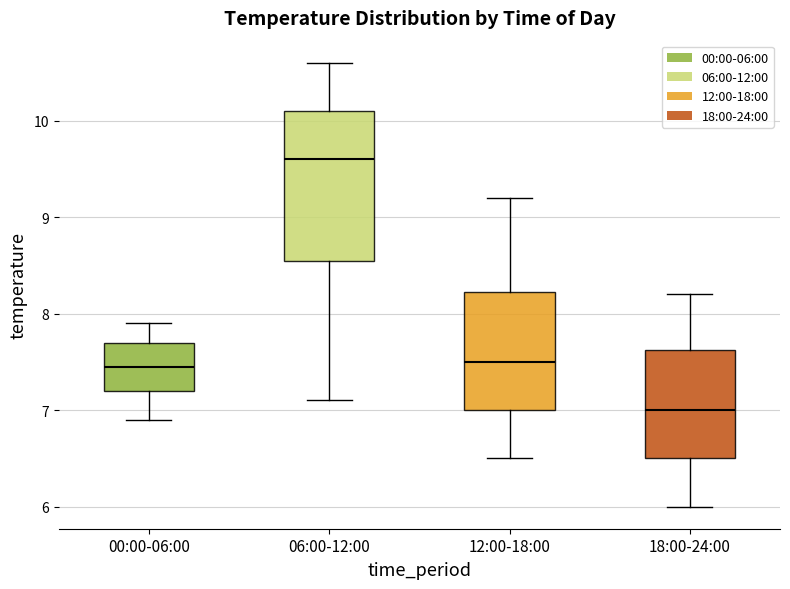

Reading left to right, read every box against the y-axis: the position of its median line, the range the box covers, and the ends of its whiskers. The values are not printed on the chart, so give them approximately, as read against the axis.

00:00-06:00: median 7.5, box 7.2 to 7.7, whiskers 6.9 to 7.9
06:00-12:00: median 9.6, box 8.6 to 10.1, whiskers 7.1 to 10.6
12:00-18:00: median 7.5, box 7.0 to 8.2, whiskers 6.5 to 9.2
18:00-24:00: median 7.0, box 6.5 to 7.6, whiskers 6.0 to 8.2